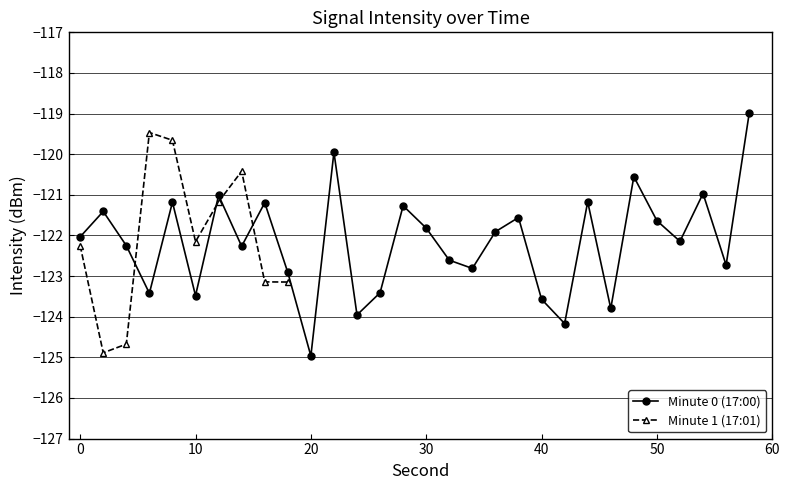

How many distinct data groups are displayed?

2